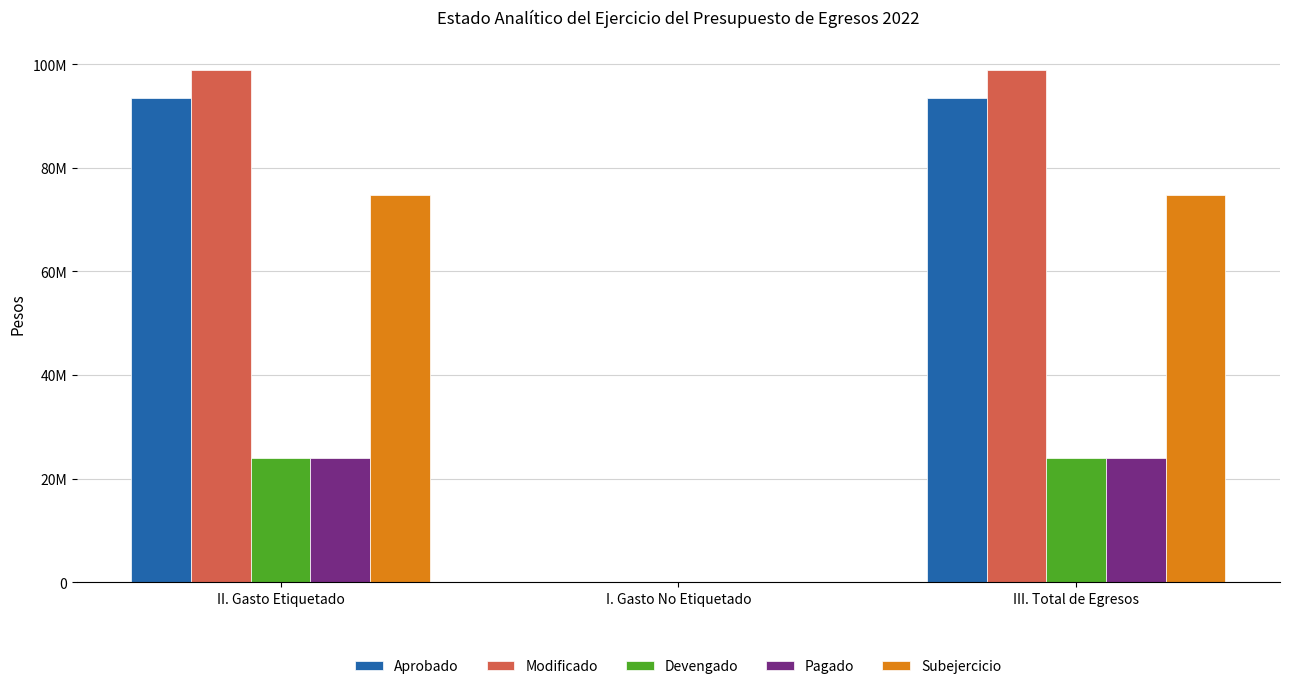

List the labels in order of Aprobado value, smallest first.

I. Gasto No Etiquetado, II. Gasto Etiquetado, III. Total de Egresos